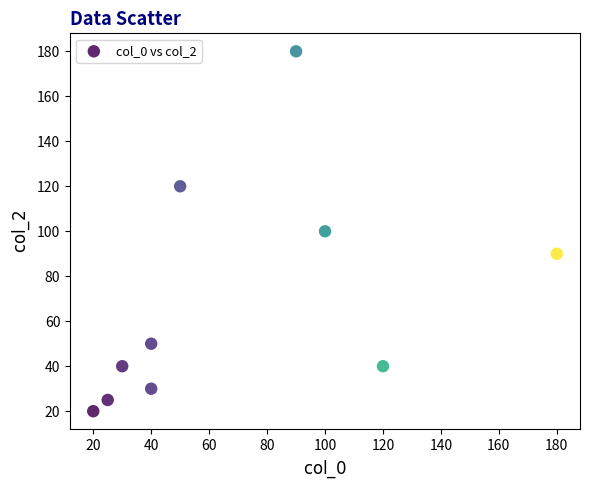

What is the range of Y values (max minus min)?

160